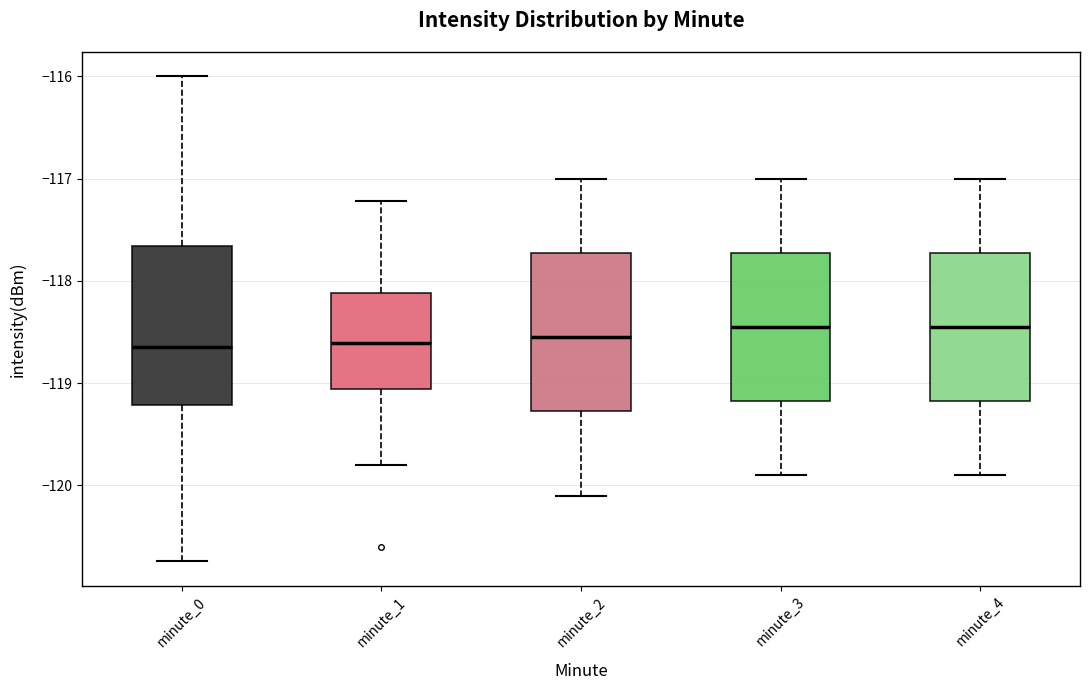

Reading left to right, transcribe this box plot: for each box, give where its median line is, the range the box spans, and where its two whiskers end, as read against the y-axis. The values are not printed on the chart, so give them approximately, as read against the axis.

minute_0: median -118.6, box -119.2 to -117.7, whiskers -120.7 to -116.0
minute_1: median -118.6, box -119.1 to -118.1, whiskers -119.8 to -117.2
minute_2: median -118.5, box -119.3 to -117.7, whiskers -120.1 to -117.0
minute_3: median -118.4, box -119.2 to -117.7, whiskers -119.9 to -117.0
minute_4: median -118.4, box -119.2 to -117.7, whiskers -119.9 to -117.0